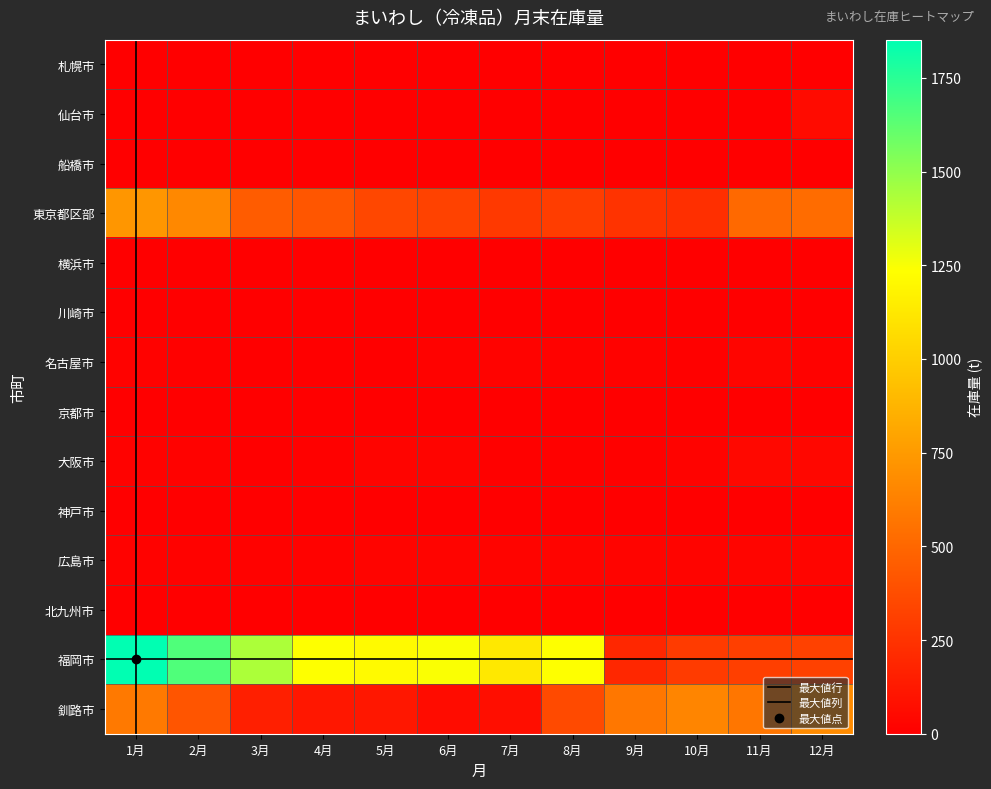

Which category has the highest value across all series?

1月